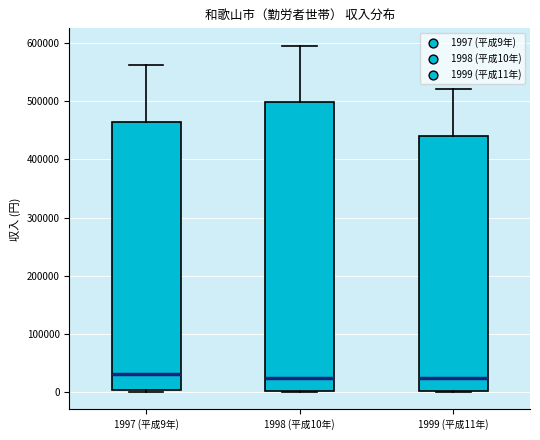

Reading left to right, read every box against the y-axis: the position of its median line, the range the box covers, and the ends of its whiskers. The values are not printed on the chart, so give them approximately, as read against the axis.

1997 (平成9年): median 30000, box 0 to 460000, whiskers 0 (just below the box's lower edge) to 560000
1998 (平成10年): median 20000, box 0 to 500000, whiskers 0 to 600000
1999 (平成11年): median 20000, box 0 to 440000, whiskers 0 to 520000